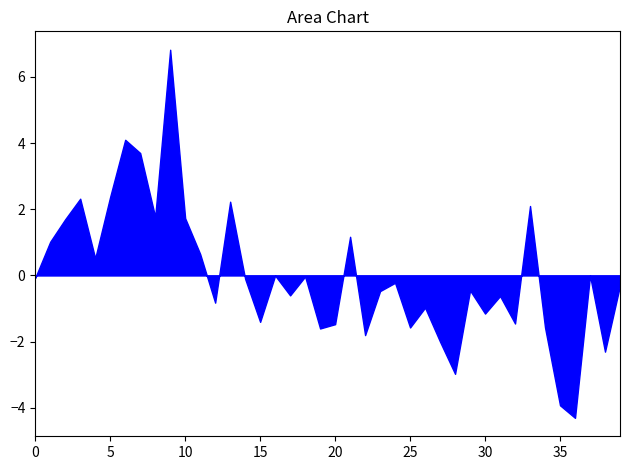

Is it true that the value at 20 is -1.5?

True